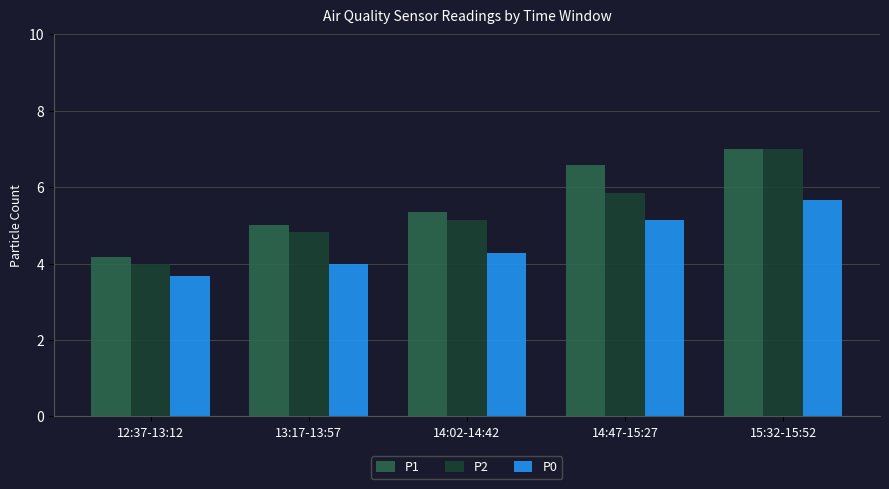

What is the label of the 5th bar from the left?

15:32-15:52